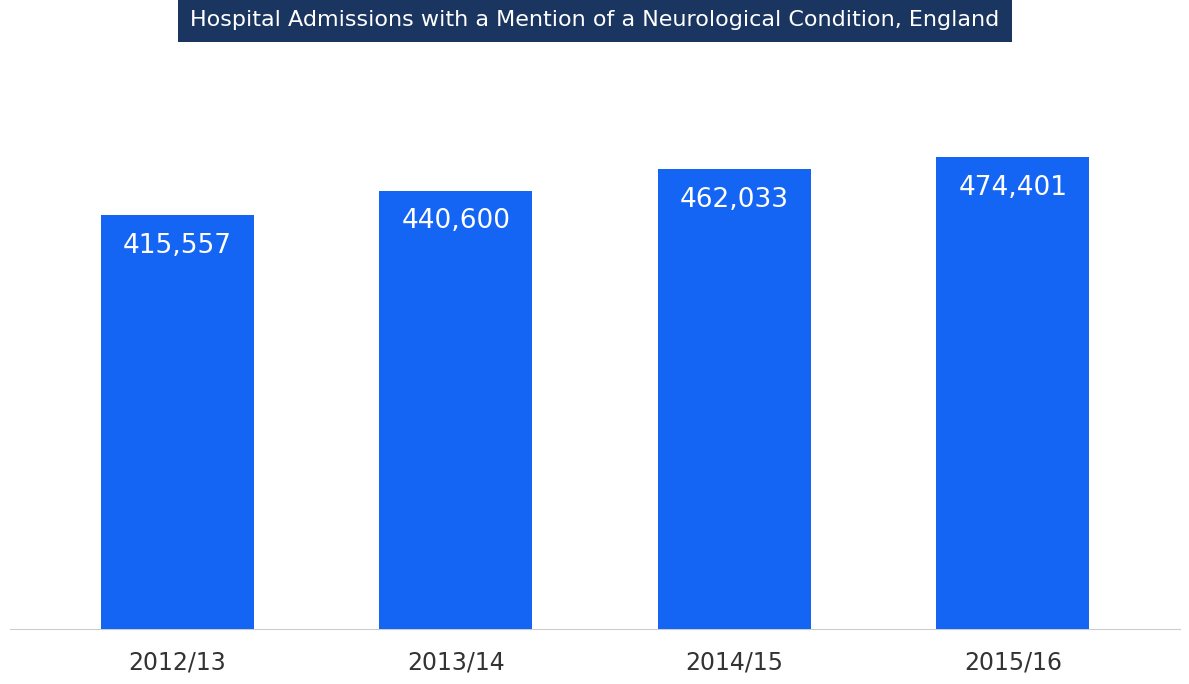

Does the chart contain any negative values?

No